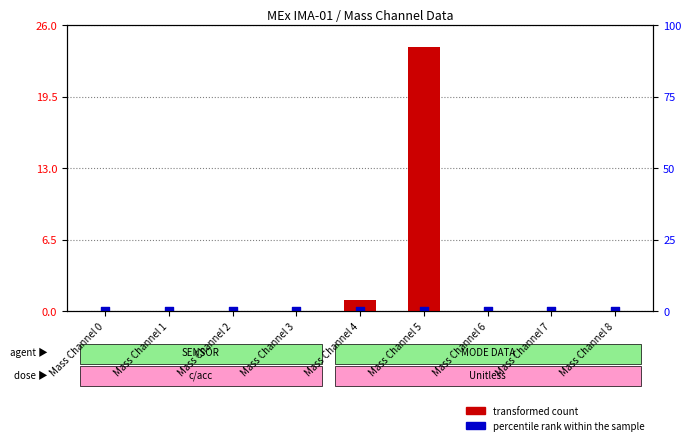

Is the value of transformed count at Mass Channel 0 greater than the value of percentile rank within the sample at Mass Channel 1?

No